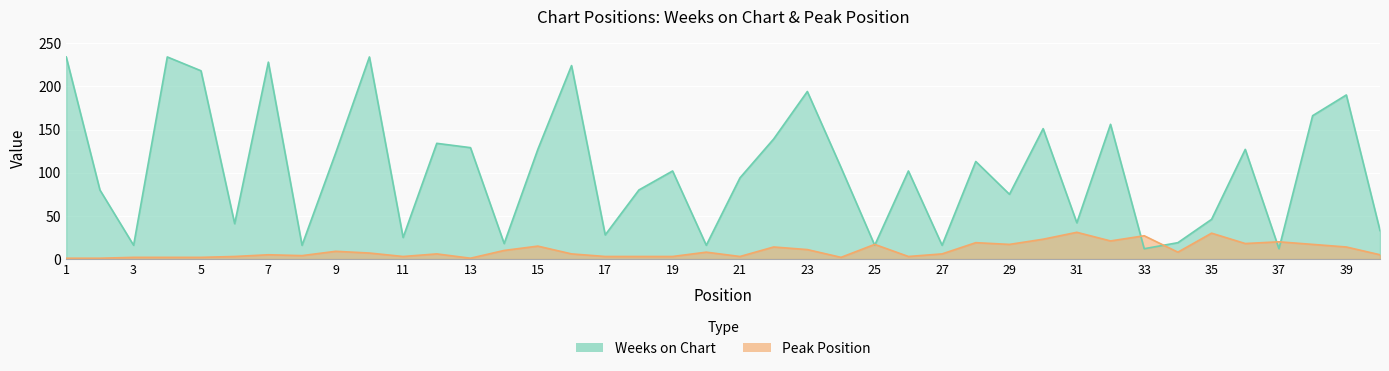

What is the value of the Peak Position point at the 18th from the left?

3